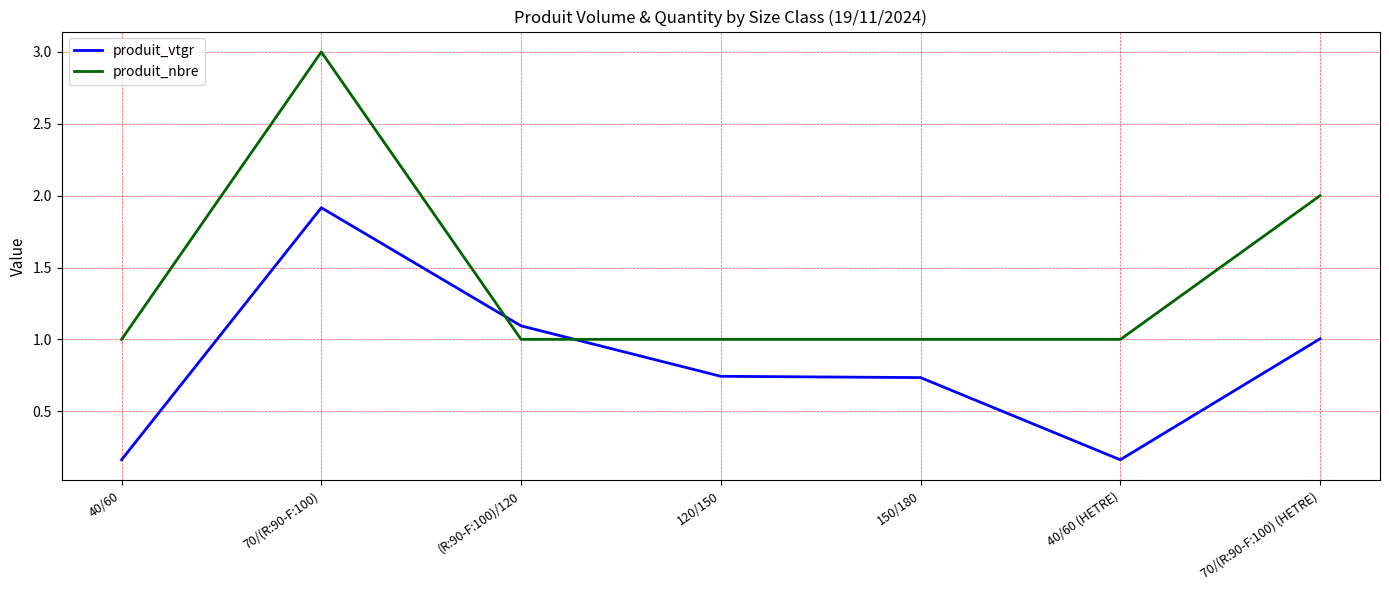

Which series changed the most between 70/(R:90-F:100) and (R:90-F:100)/120?

produit_nbre